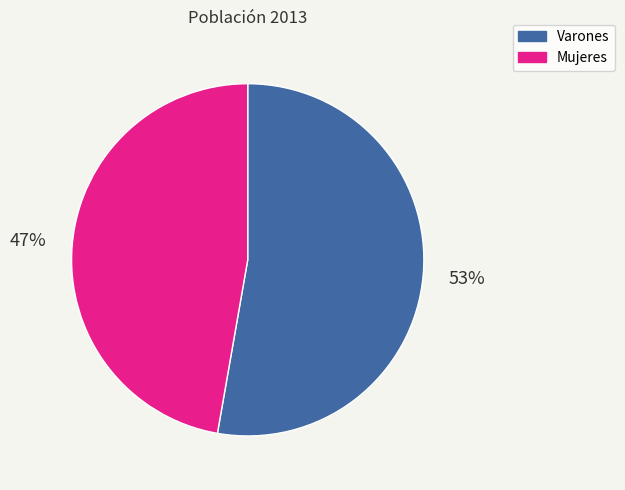

Which slice represents more than half of the pie?

Varones